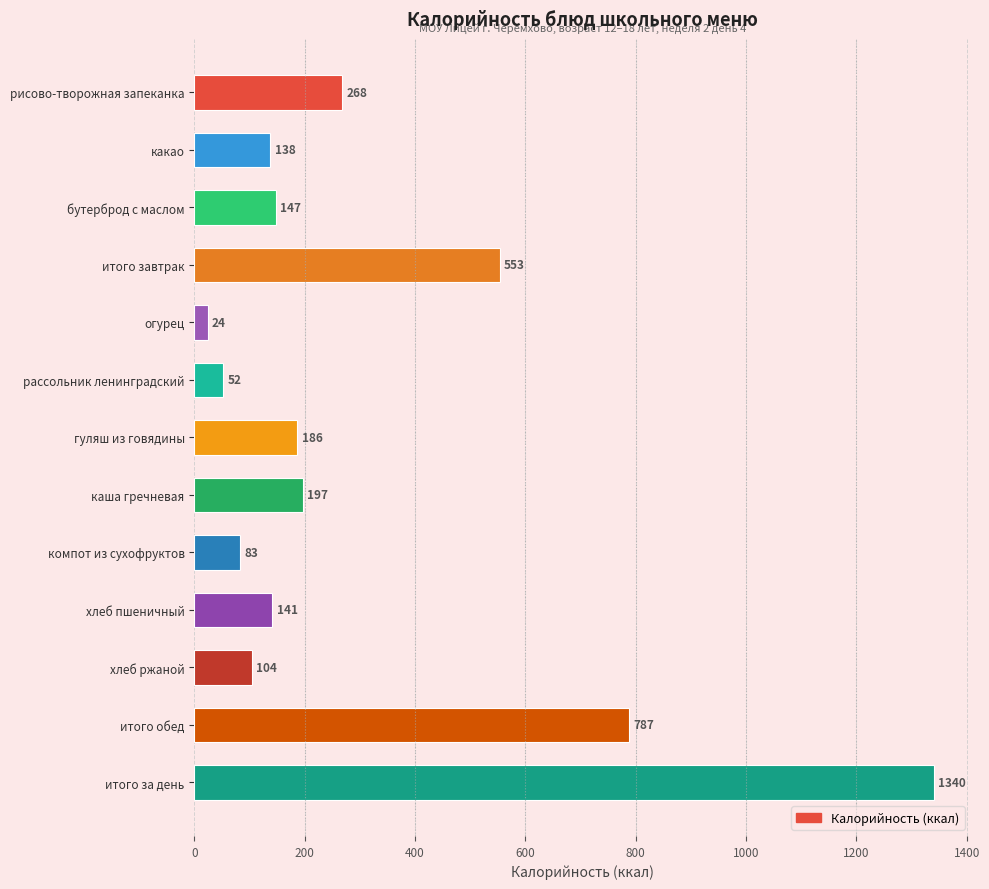

Is it true that the value at хлеб пшеничный is 49.4?

False